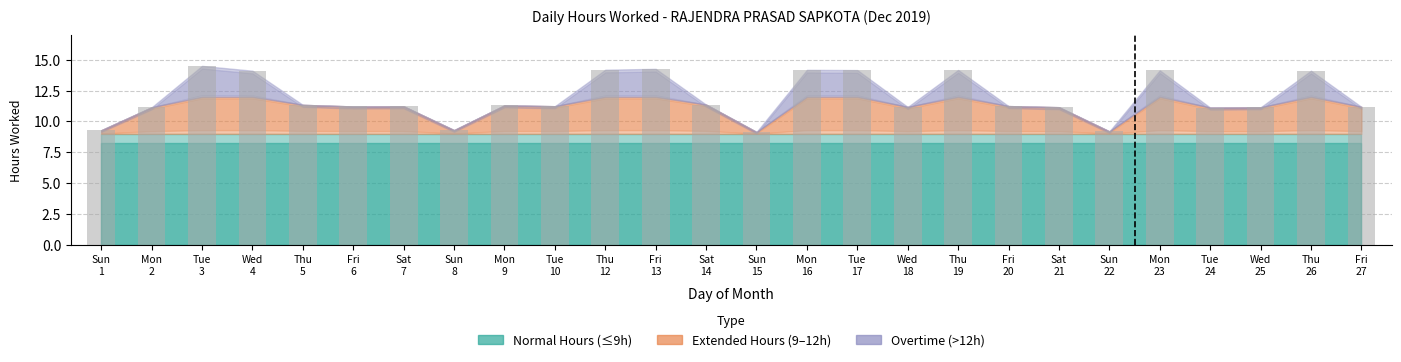

Count the number of categories in the chart.

26